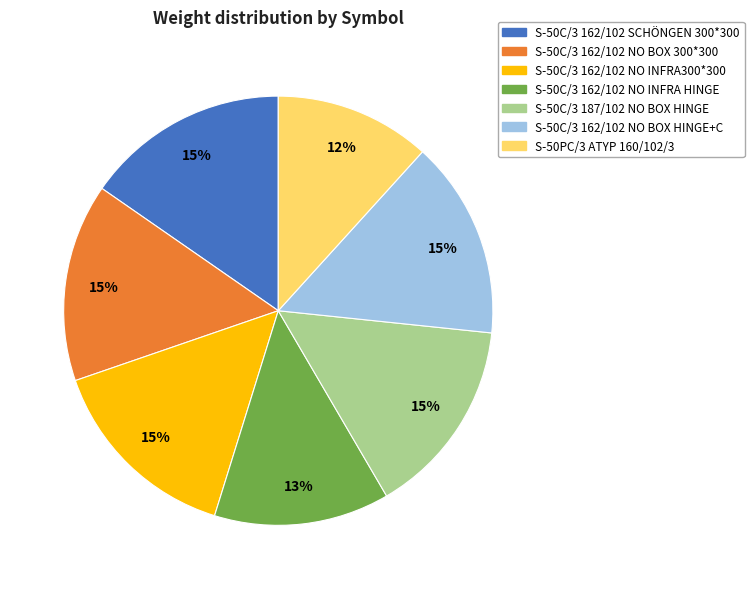

To the nearest percent, what is the average slice percentage?

14%